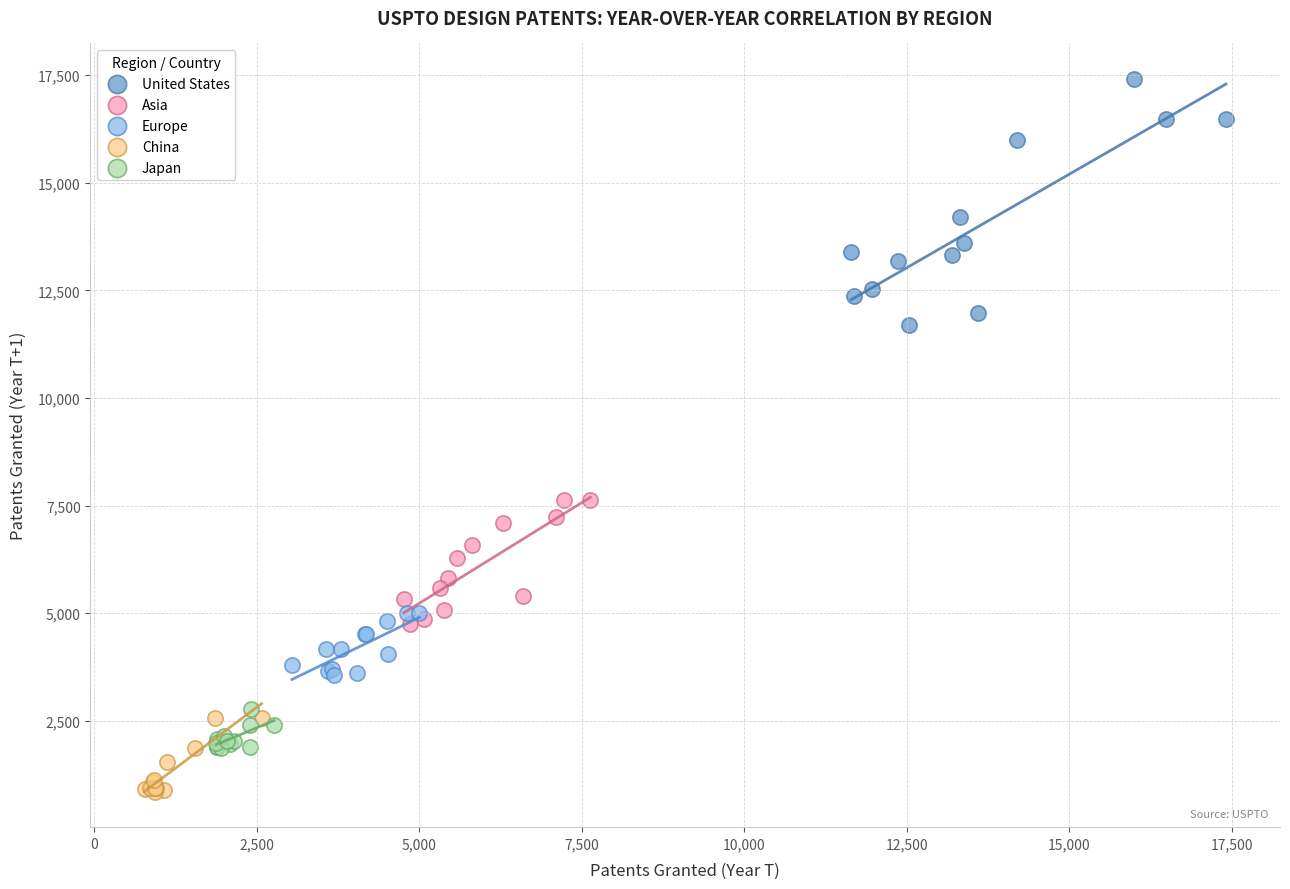

What are all the series names shown in the legend?

United States, Asia, Europe, China, Japan